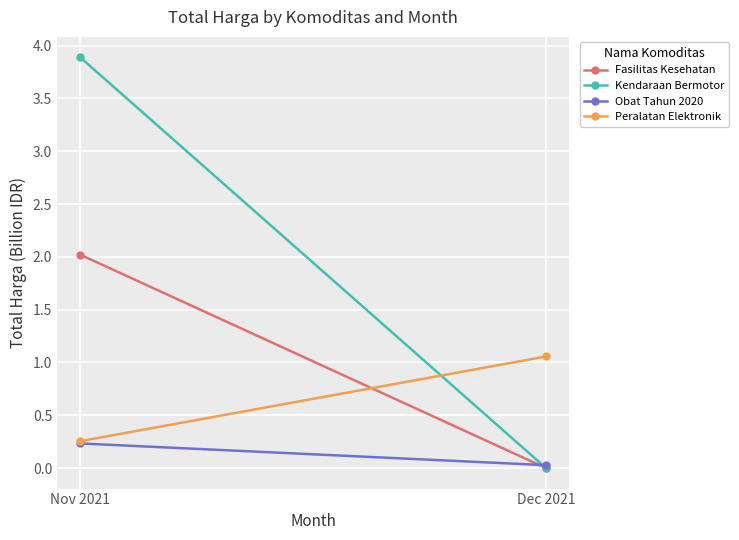

What is the sum of the Peralatan Elektronik values at Dec 2021 and Nov 2021?

1.3